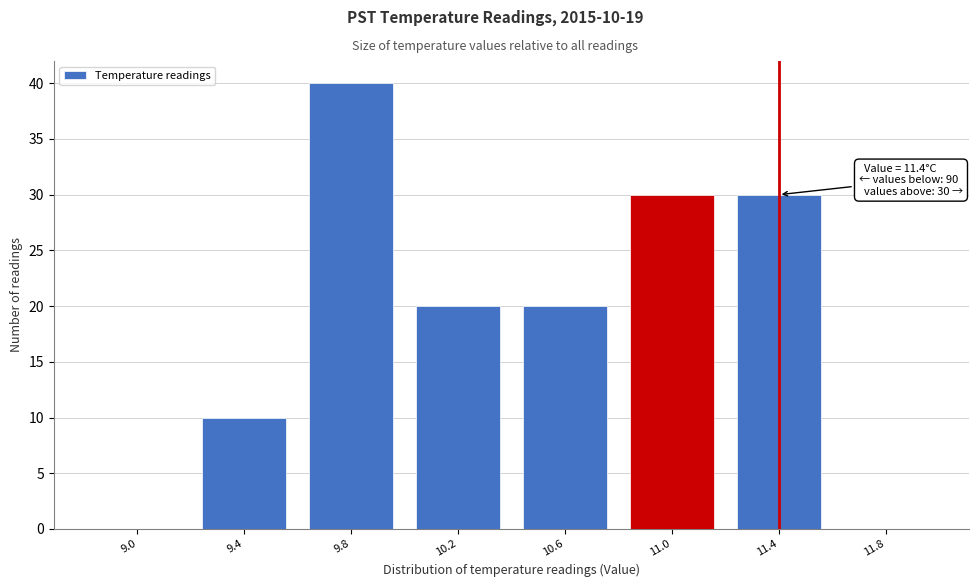

Reading left to right, list all the values displayed in this chart.

9.0=0	9.4=10	9.8=40	10.2=20	10.6=20	11.0=30	11.4=30	11.8=0